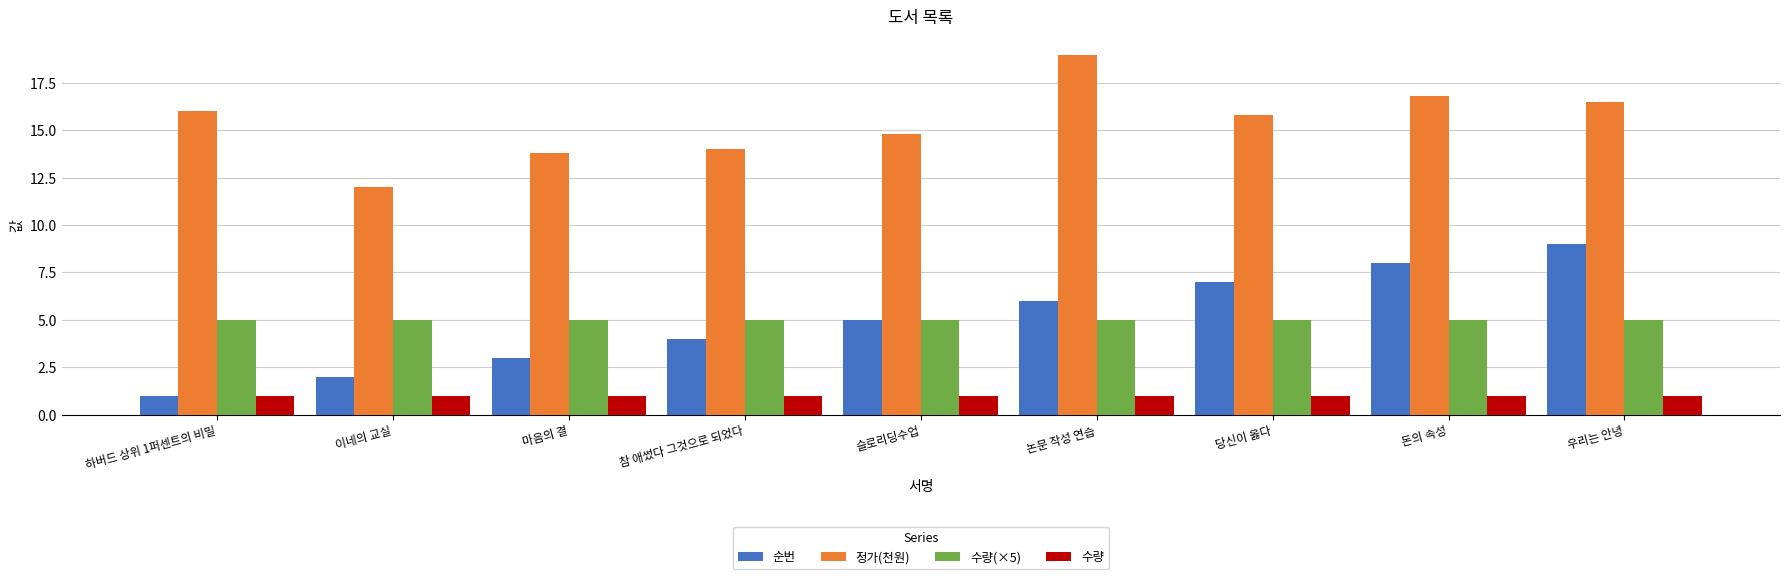

Count the number of categories in the chart.

9